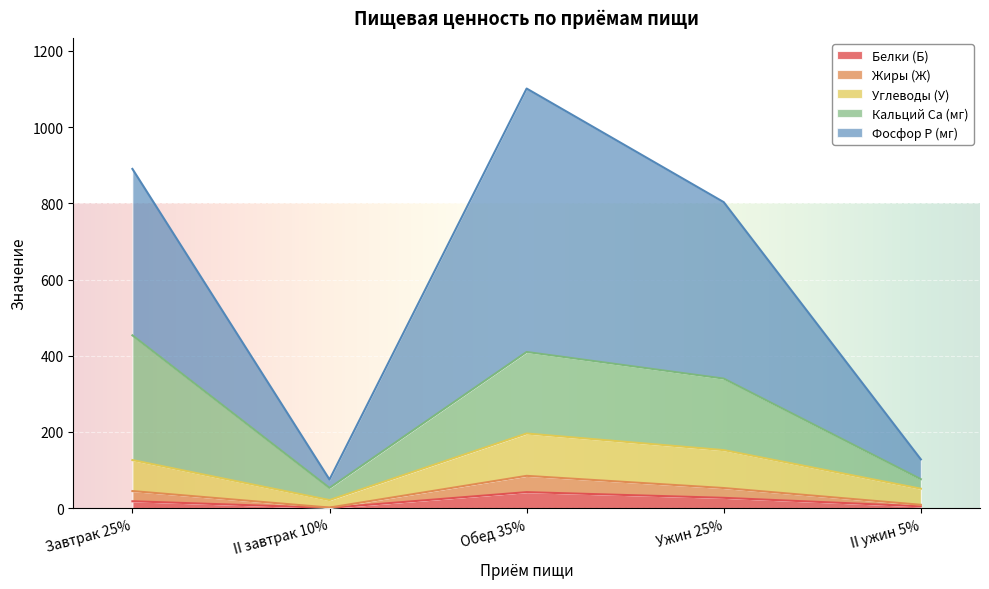

Which category has the highest value in the Белки (Б) series?

Обед 35%